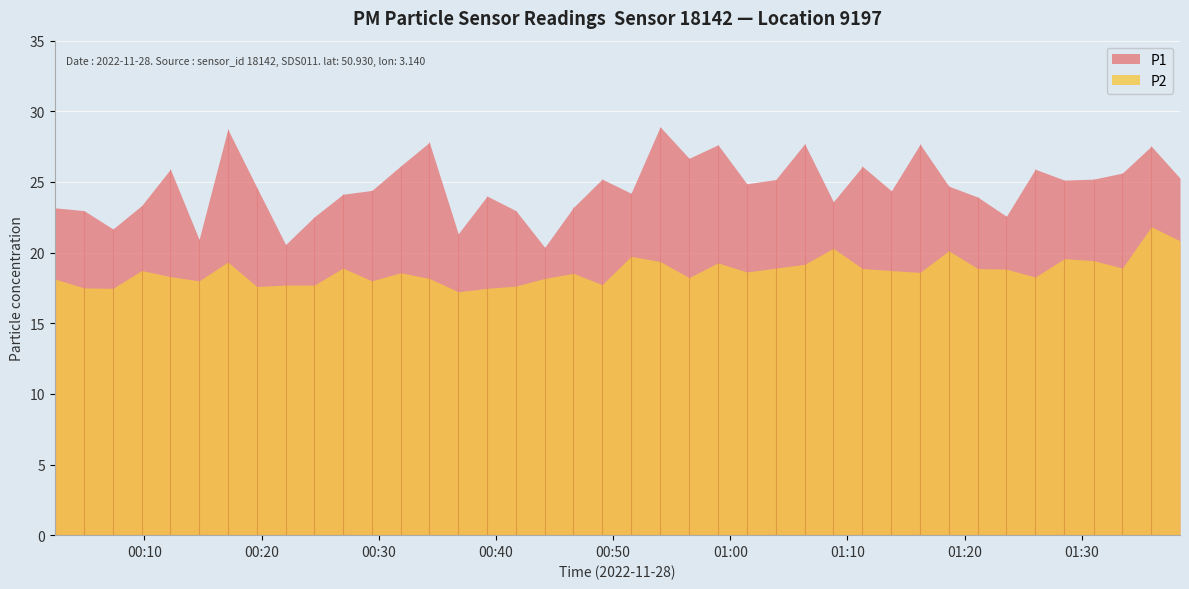

Which category has the highest value in the P2 series?

38